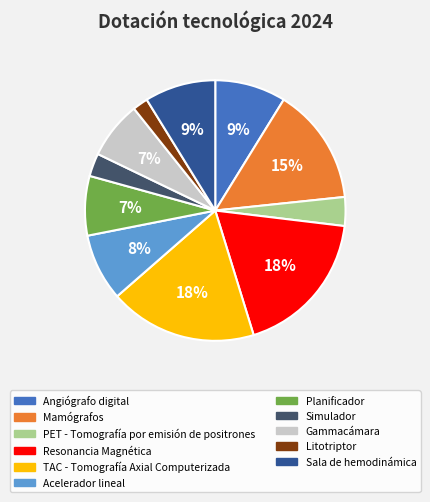

To the nearest percent, what is the difference between the Sala de hemodinámica and Mamógrafos slice percentages?

6%